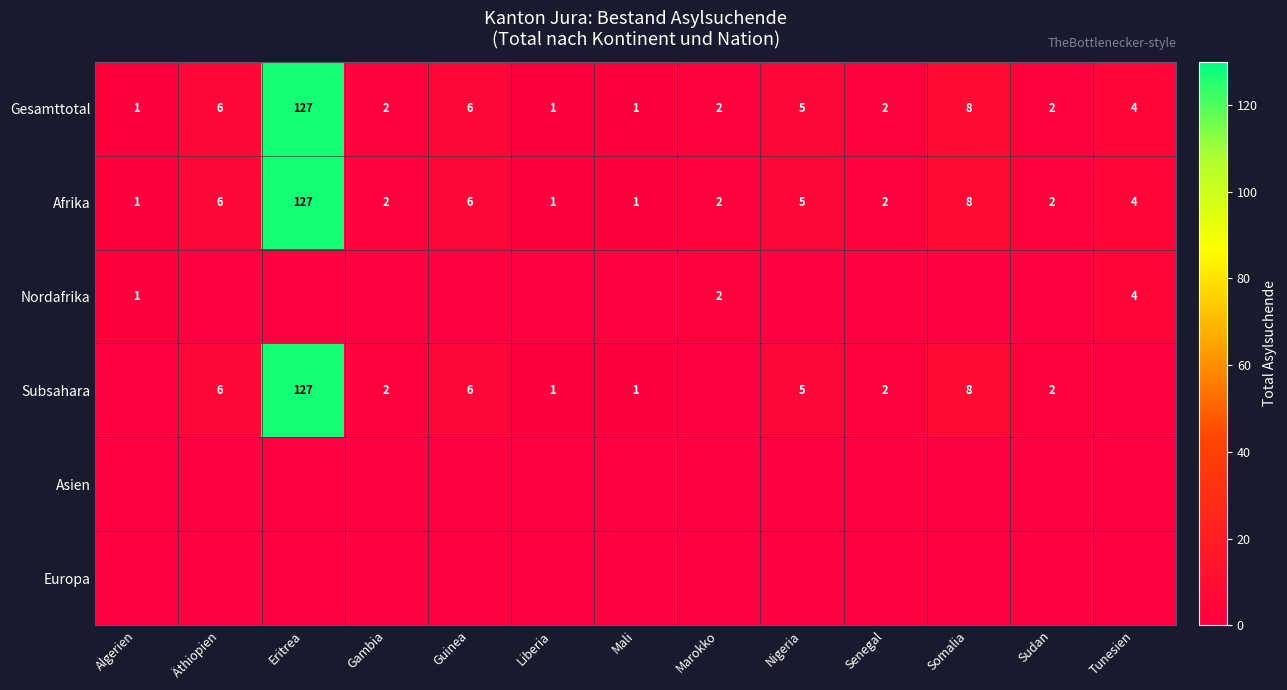

What is the difference between the maximum and minimum values in the Gesamttotal series?

126